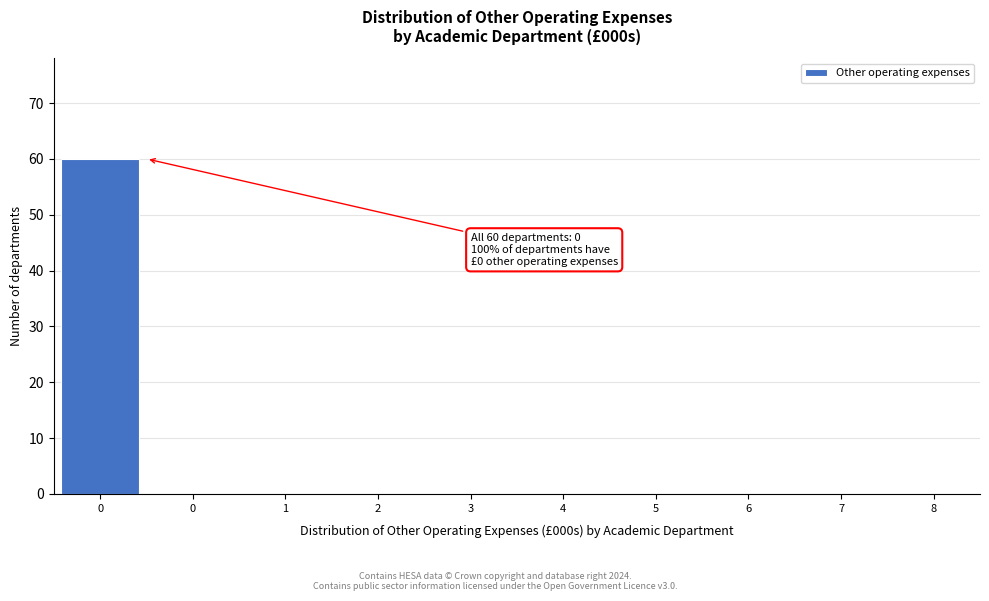

Are the bars horizontal?

No